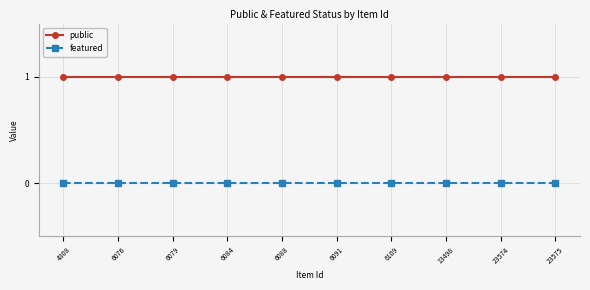

True or false: featured and public cross at least once.

False